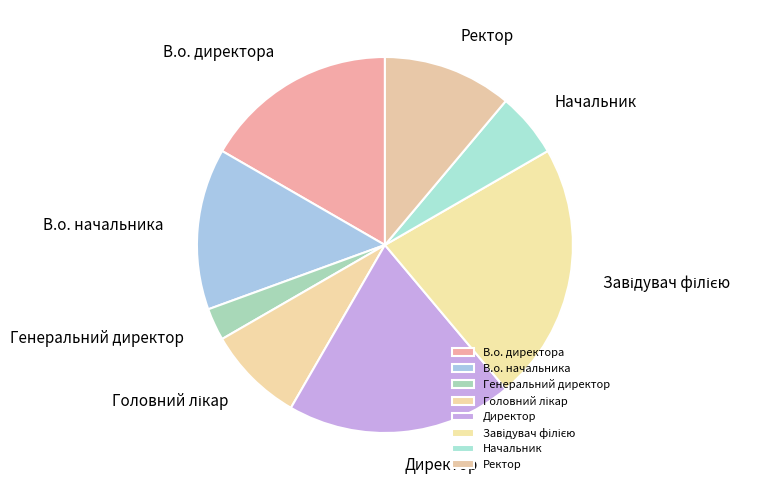

What is the smallest slice in the pie chart?

Генеральний директор